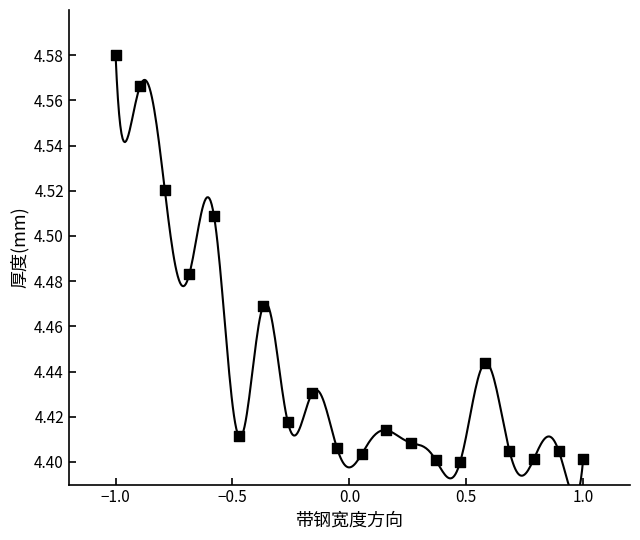

What is the range of X values (max minus min)?

2.0